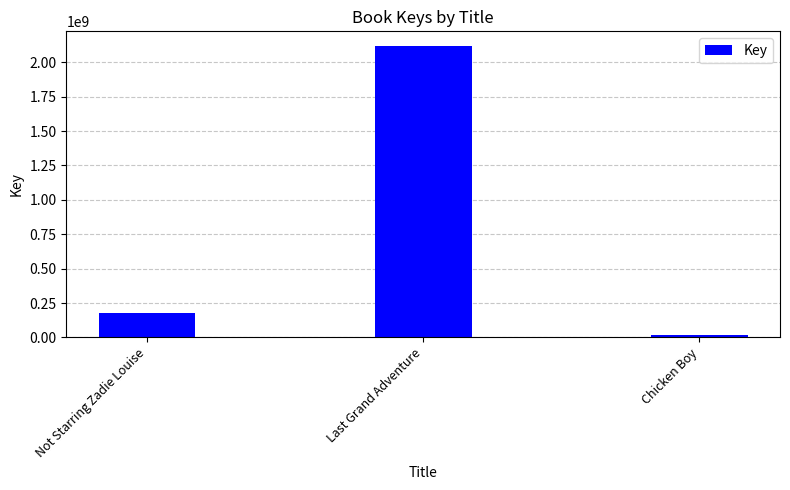

Is it true that the value at Last Grand Adventure is 3531835328?

False